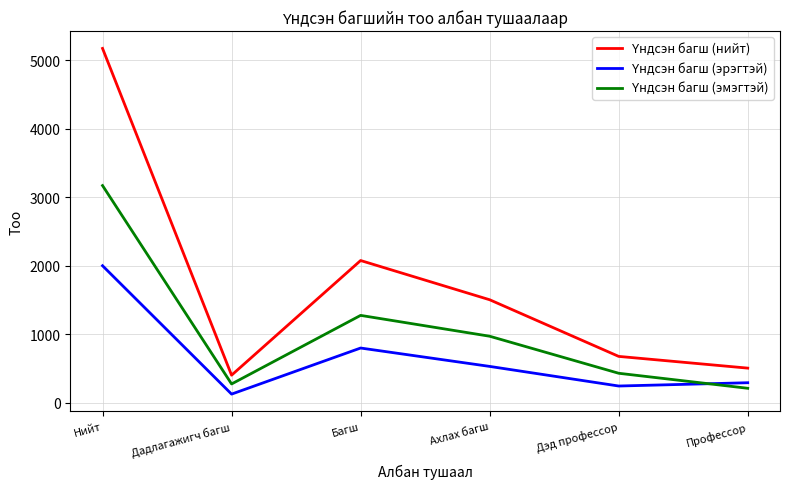

At which category is the sum across all series the highest?

Нийт